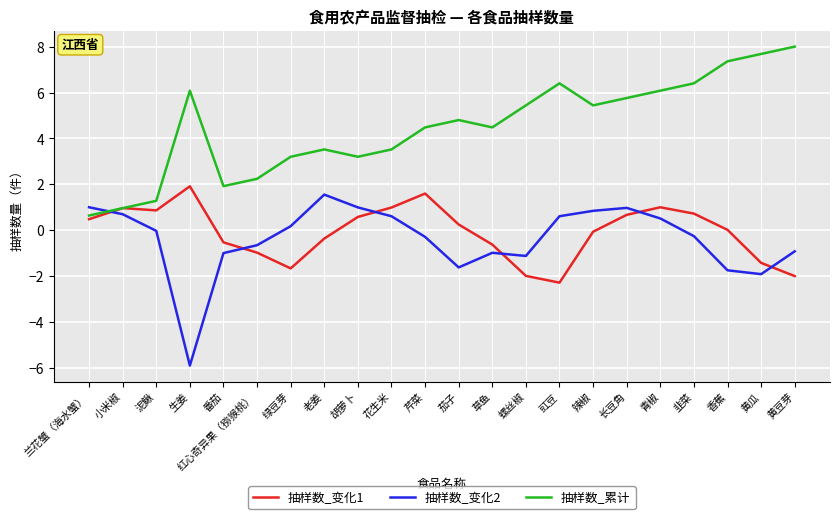

How many intersections are there between 抽样数_变化2 and 抽样数_累计?

1